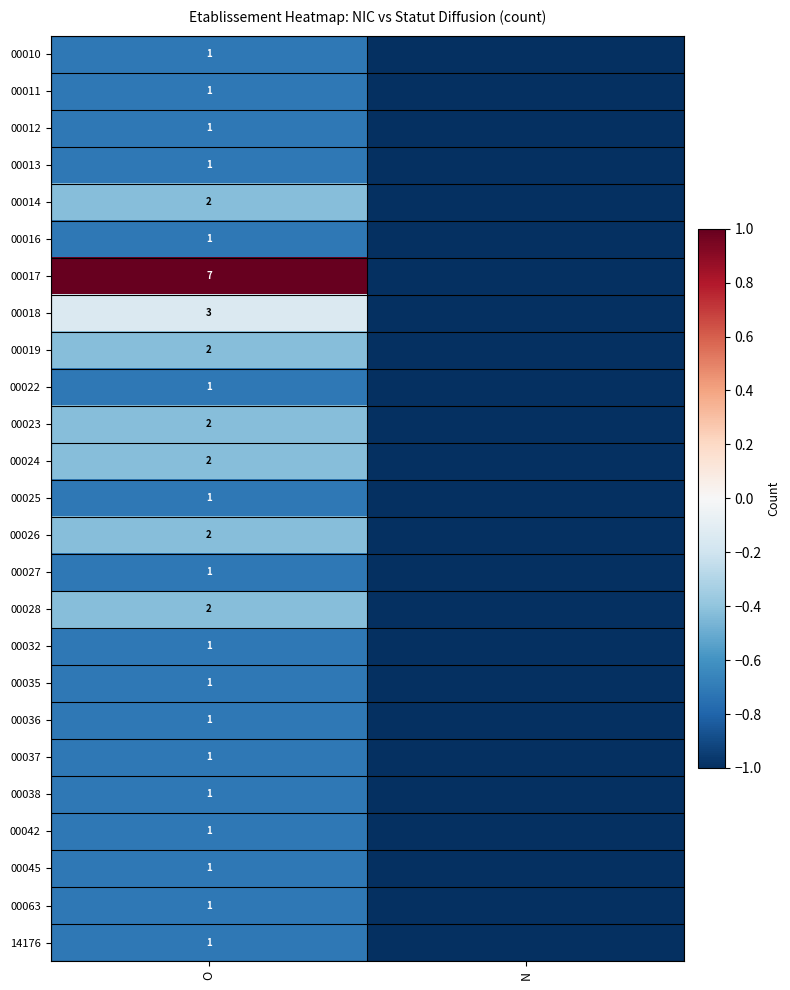

Is the value of 00023 at O greater than the value of 00032 at O?

Yes